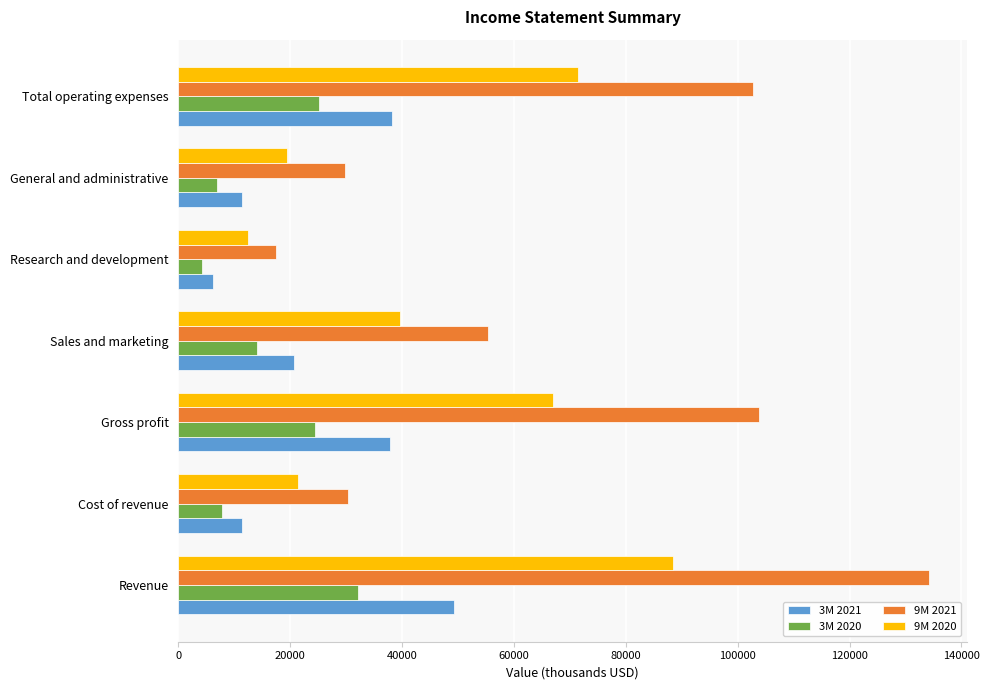

What is the difference between the highest and lowest values at Revenue?

102059